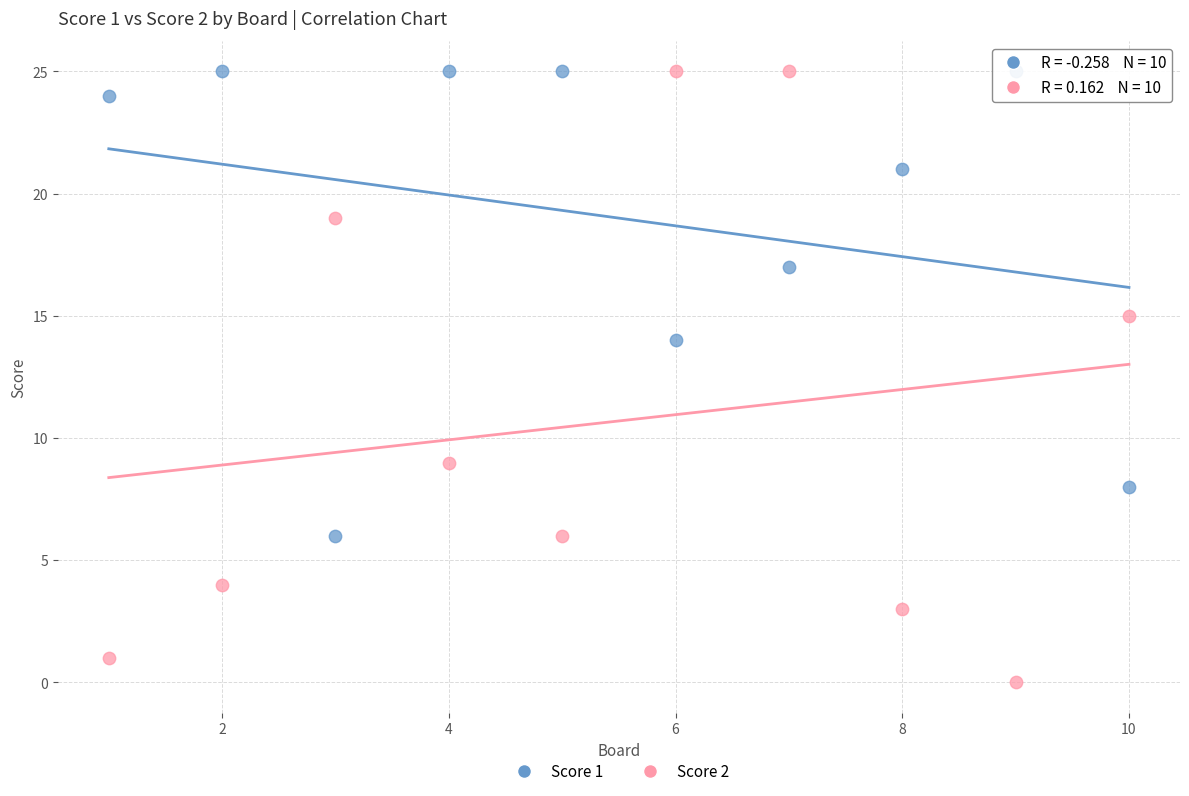

What are all the series names shown in the legend?

Score 1, Score 2